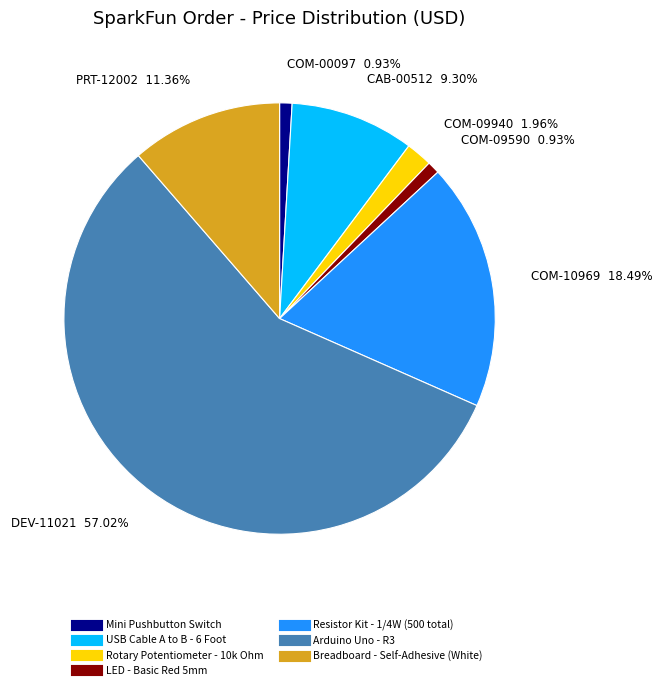

Is there any slice that represents more than half of the pie?

Yes